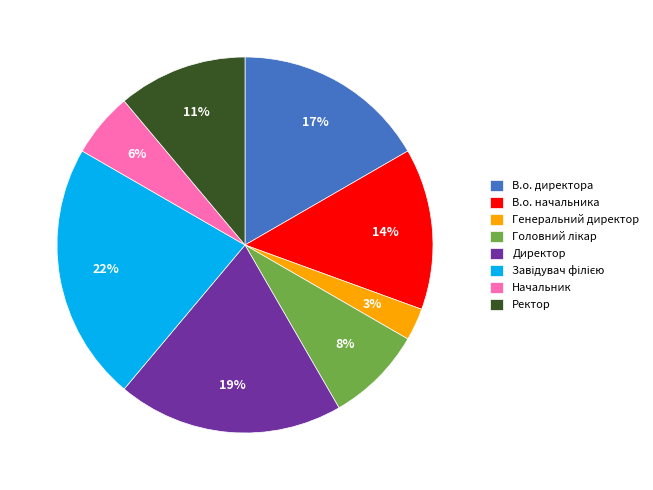

Which has a higher value, В.о. начальника or В.о. директора?

В.о. директора